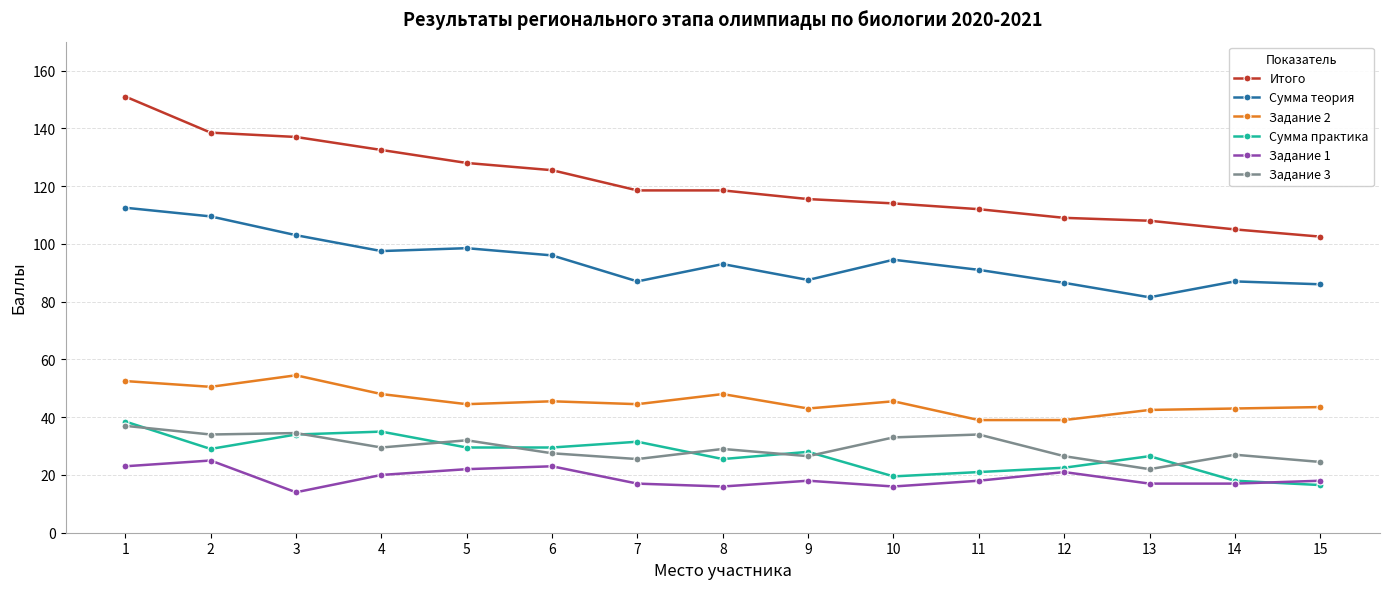

What is the maximum value shown in the chart?

151.0